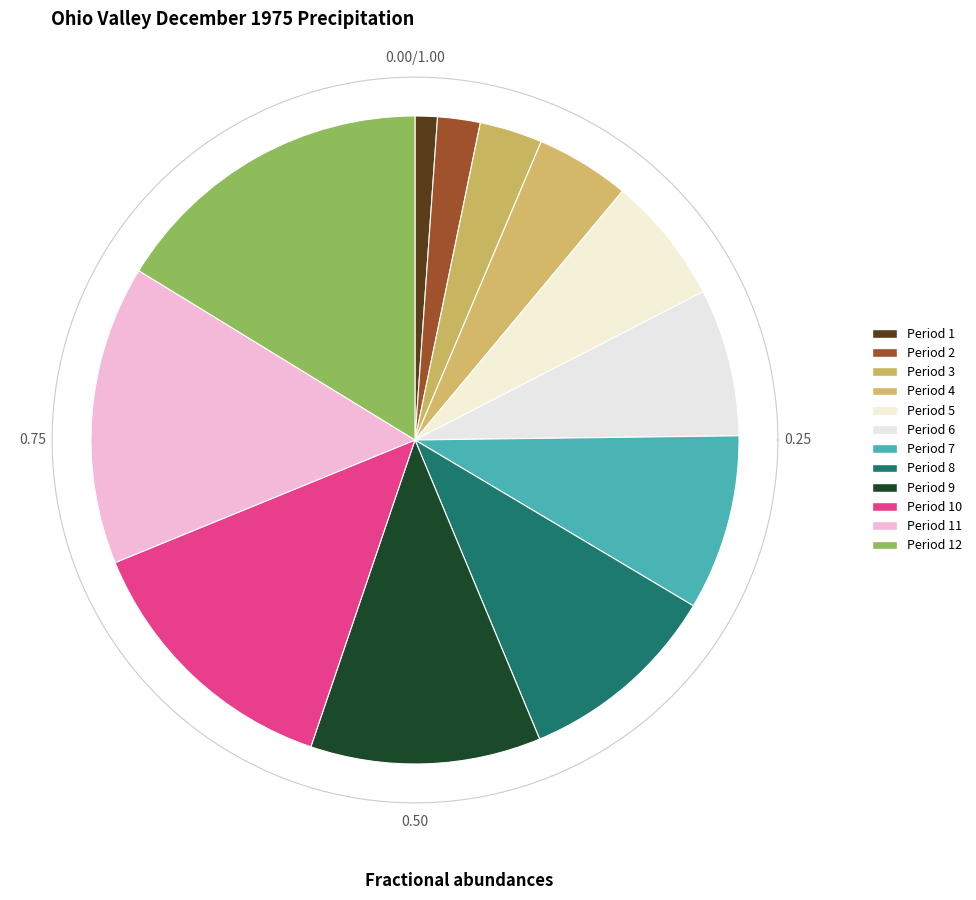

Which category has the smallest portion of the pie?

Period 1